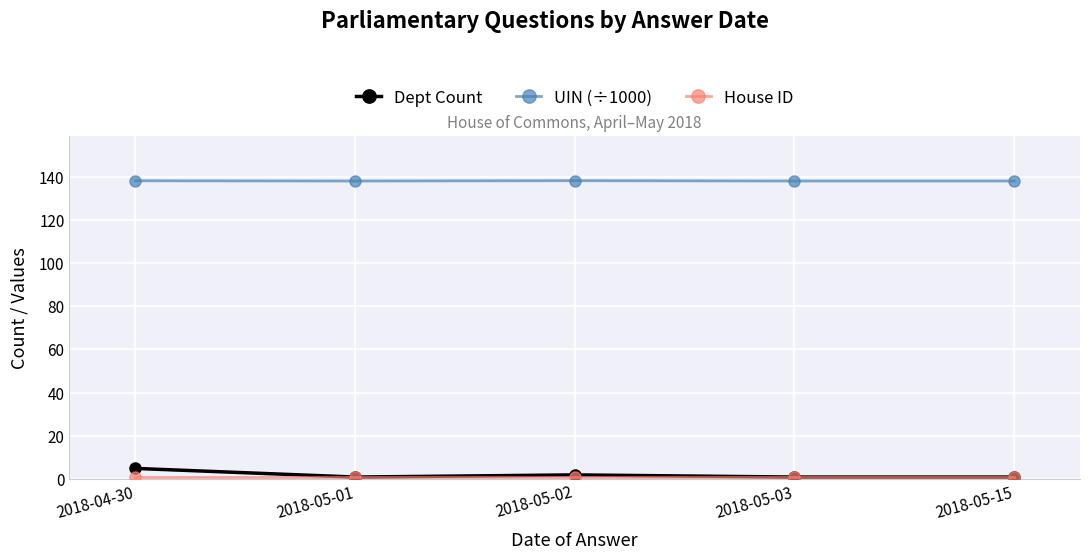

At how many categories does at least one series exceed 94?

5